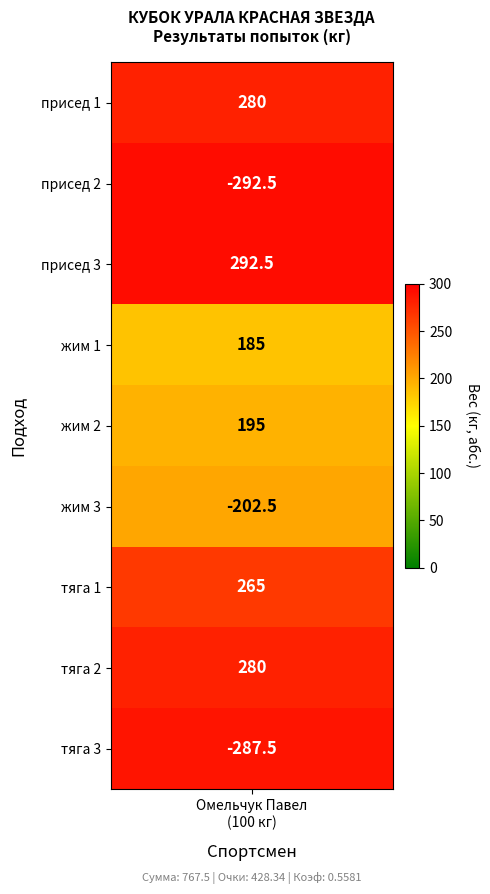

Reading right to left, list all the values displayed in this chart.

-287.5	280.0	265.0	-202.5	195.0	185.0	292.5	-292.5	280.0